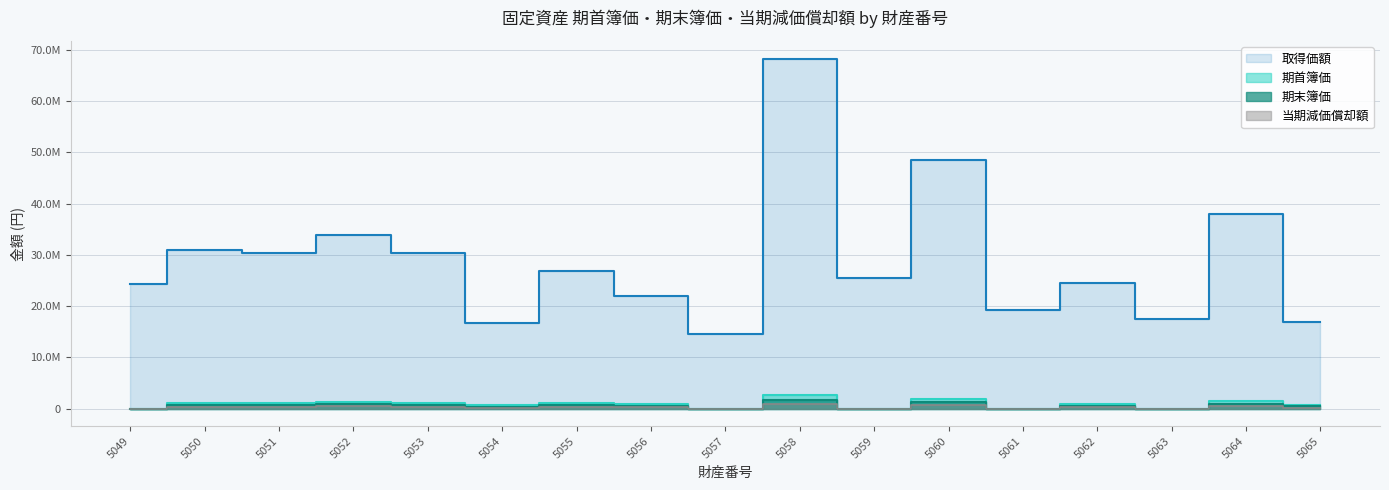

The 当期減価償却額 series shows 394663 at 5051. True or false?

True